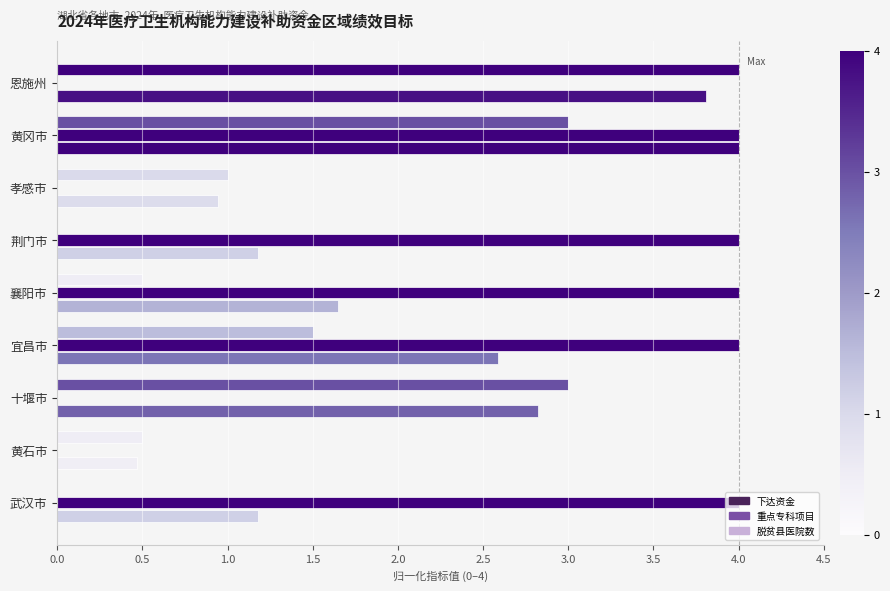

How many series are shown in this chart?

3